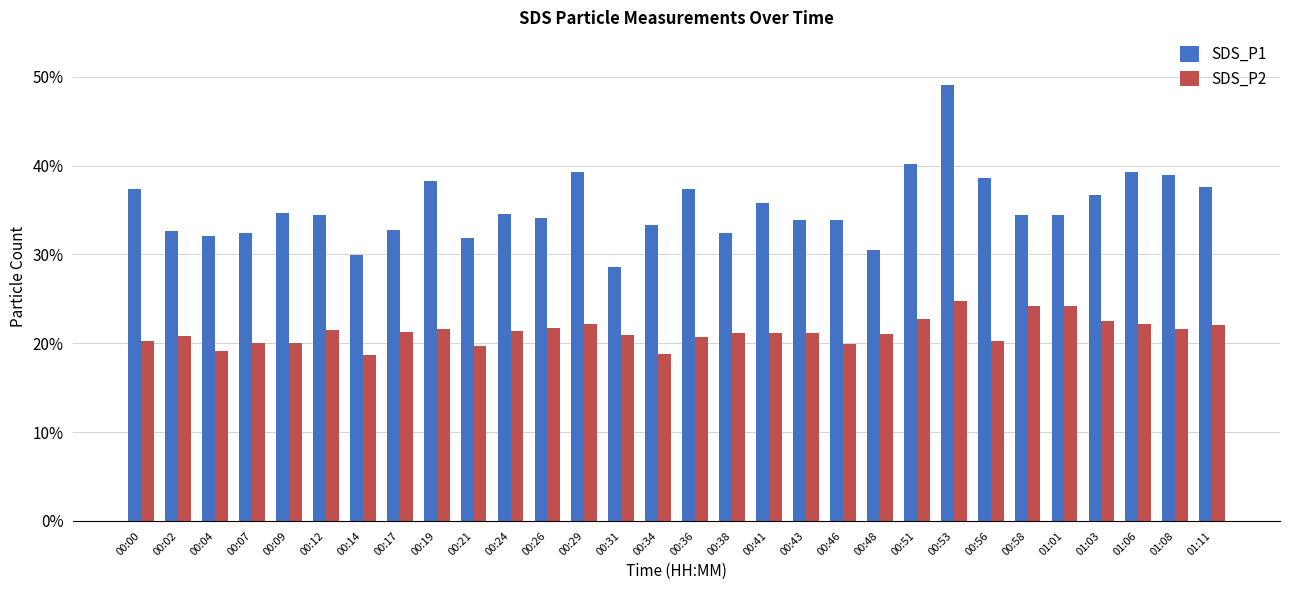

Which series has the largest range (max minus min)?

SDS_P1